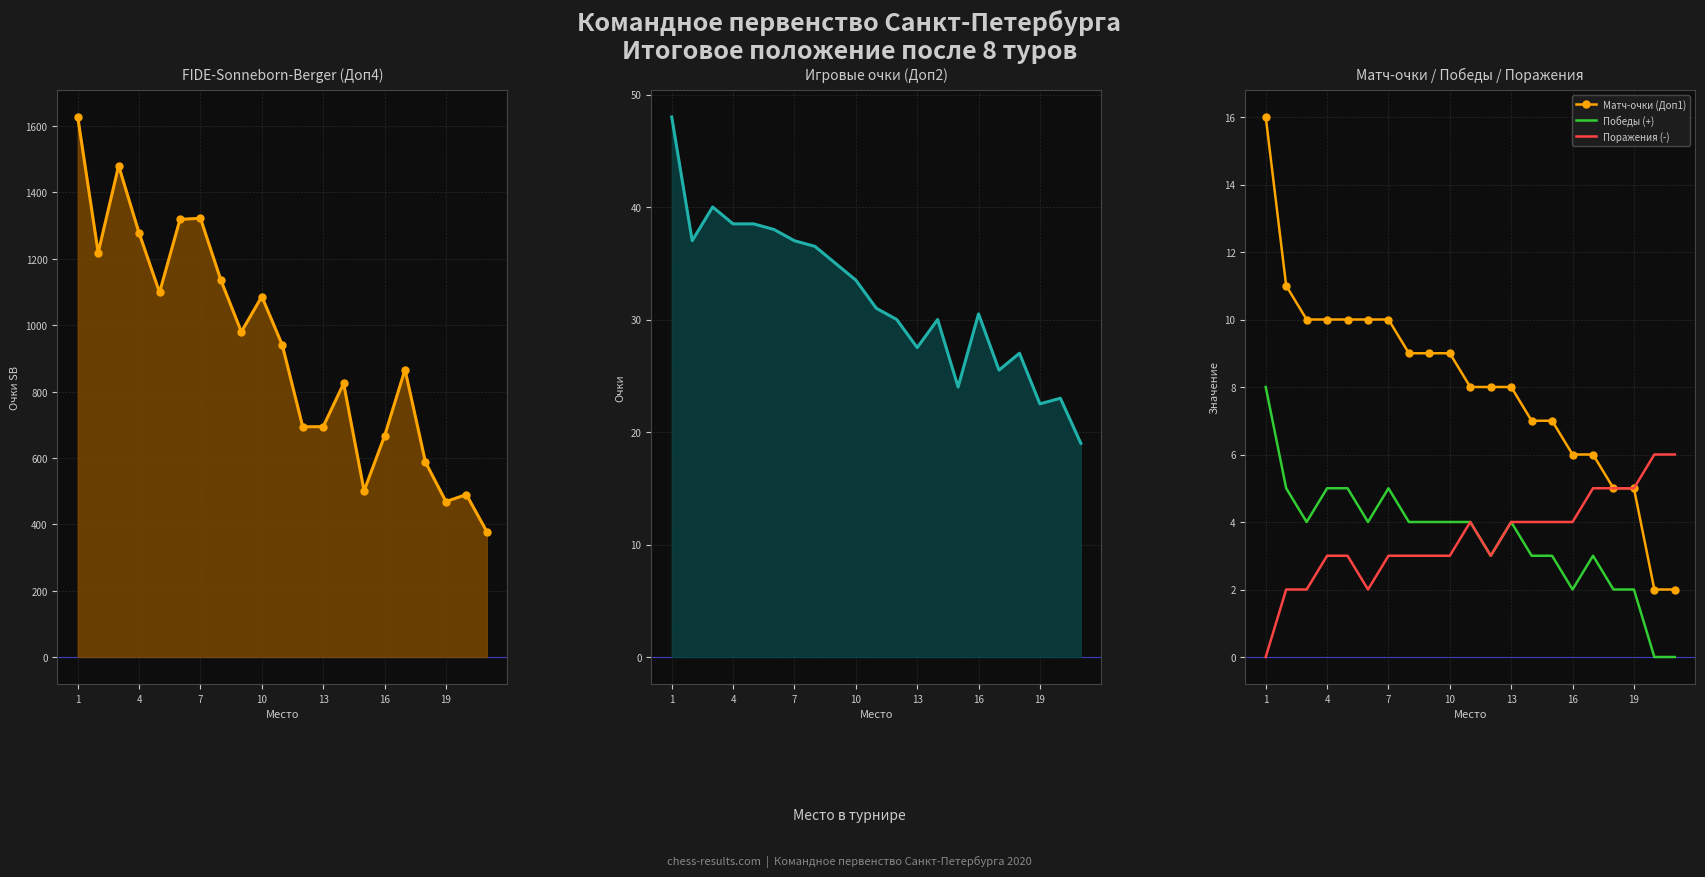

True or false: Победы (+) and Матч-очки (Доп1) cross at least once.

False